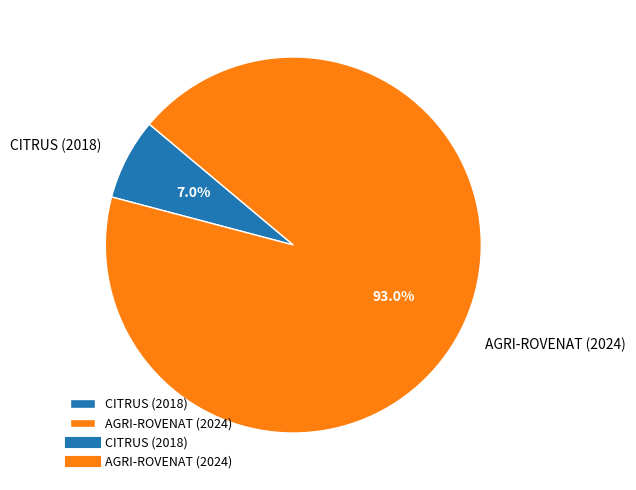

Does any single category account for the majority?

Yes